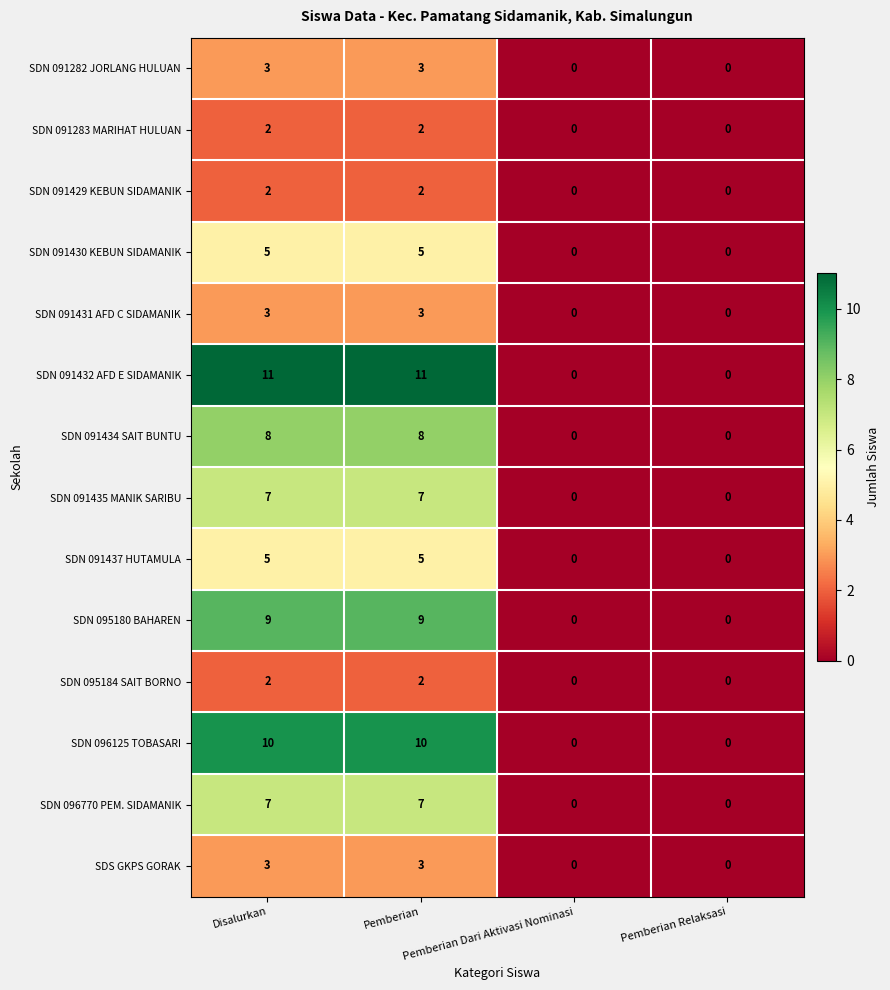

What is the maximum value shown in the chart?

11